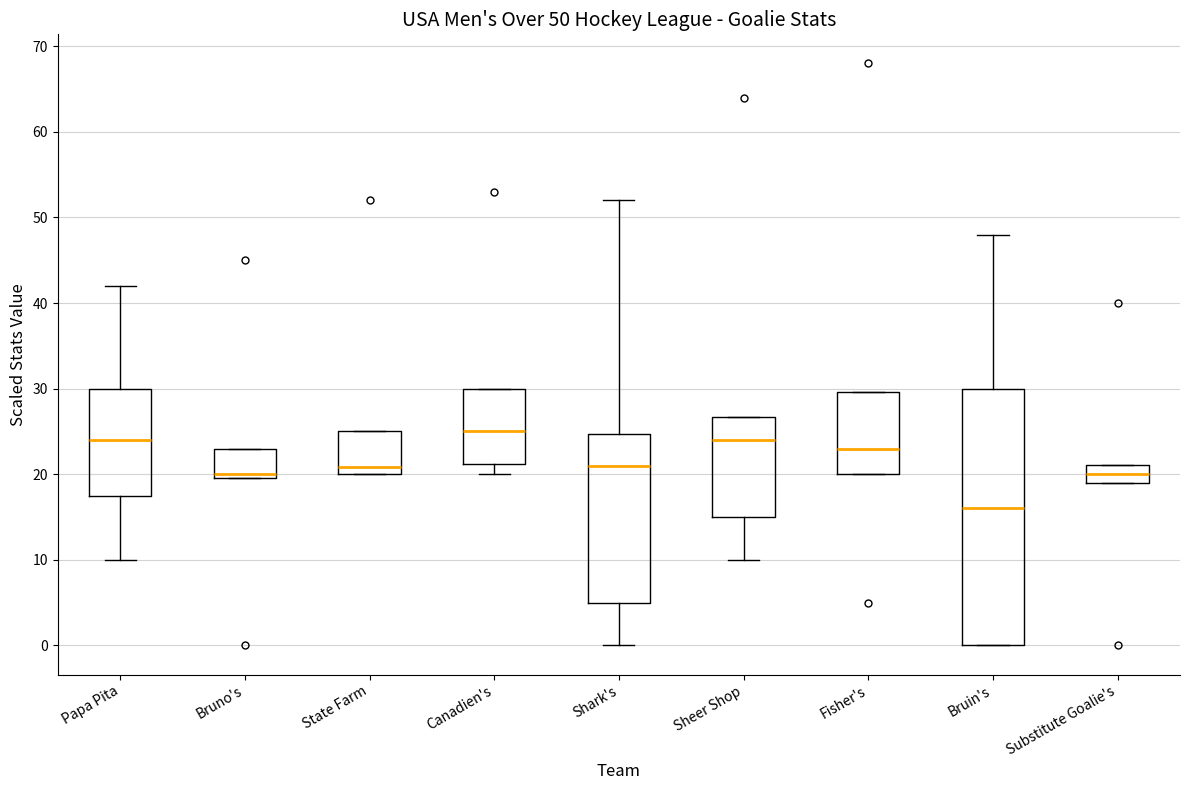

Which box is the tallest, from its lower edge to its upper edge?

Bruin's